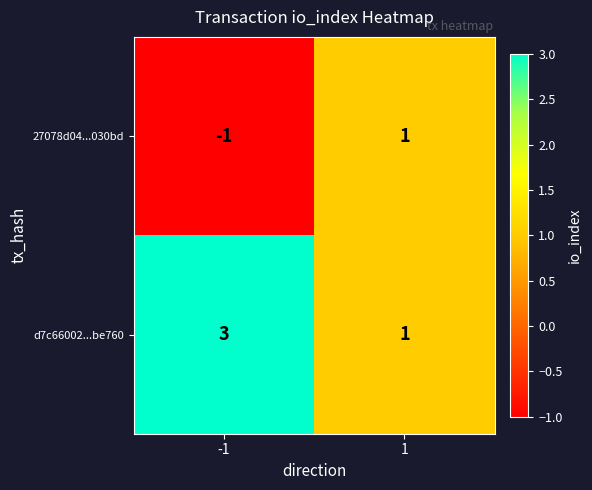

What is the minimum value shown in the chart?

-1